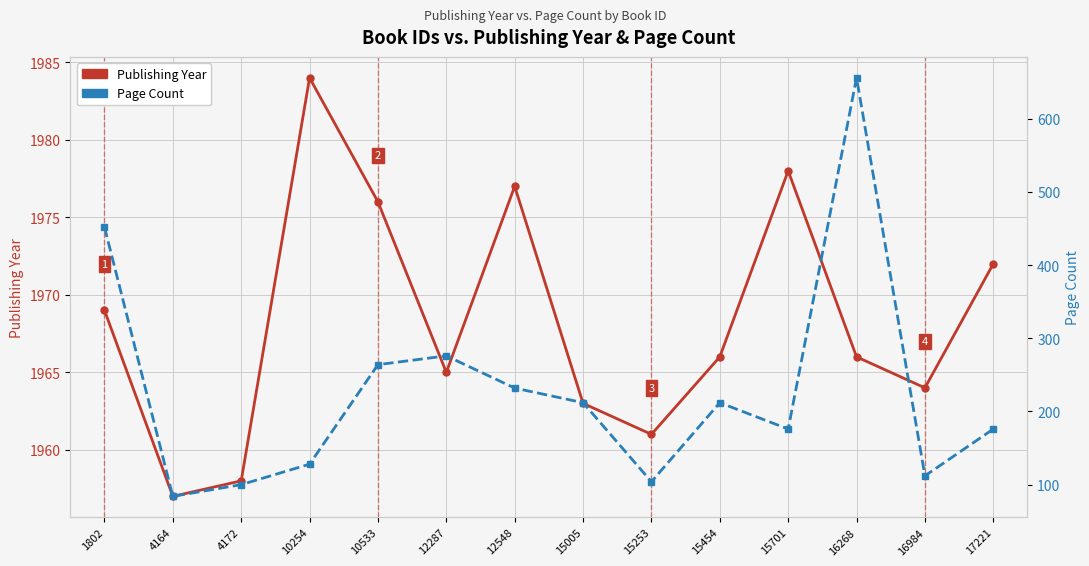

What is the spread (max minus min) of values at 17221?

1796